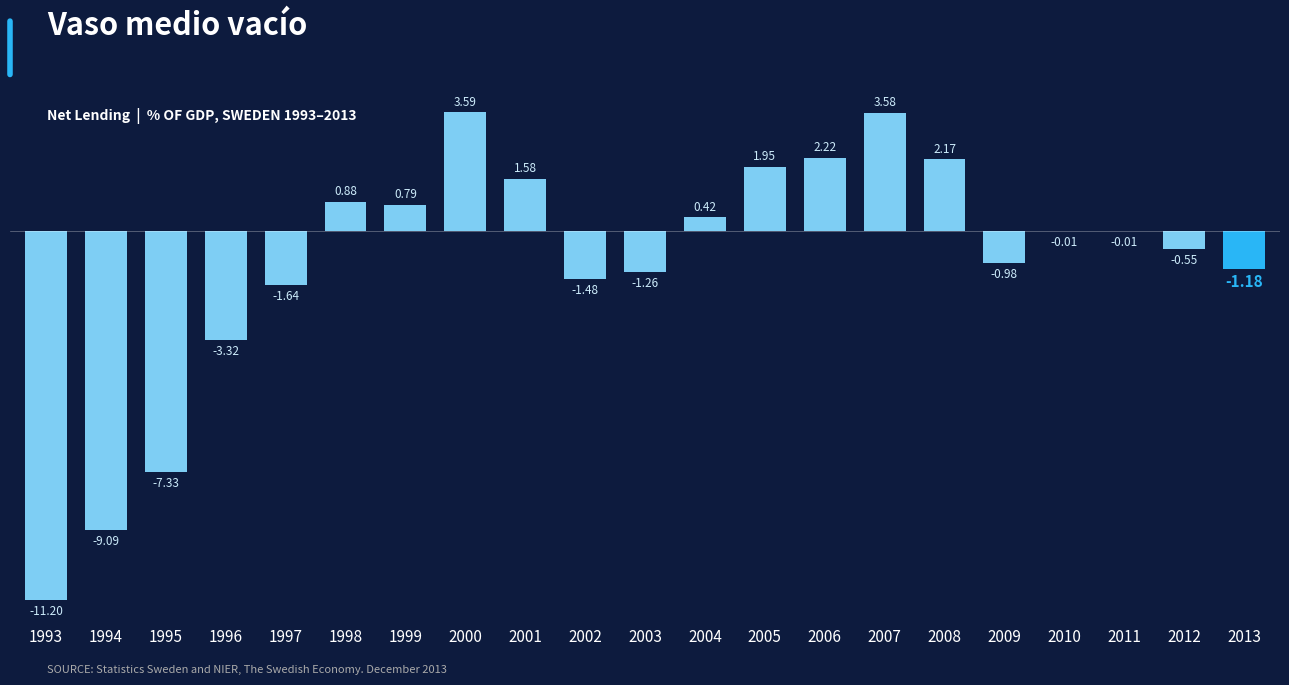

What is the change in value from 2000 to 2013?

-4.8